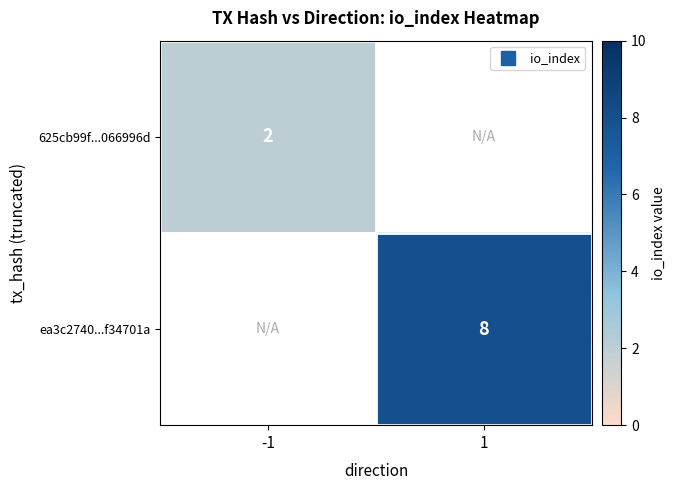

List the labels in order of ea3c2740...f34701a value, largest first.

-1, 1